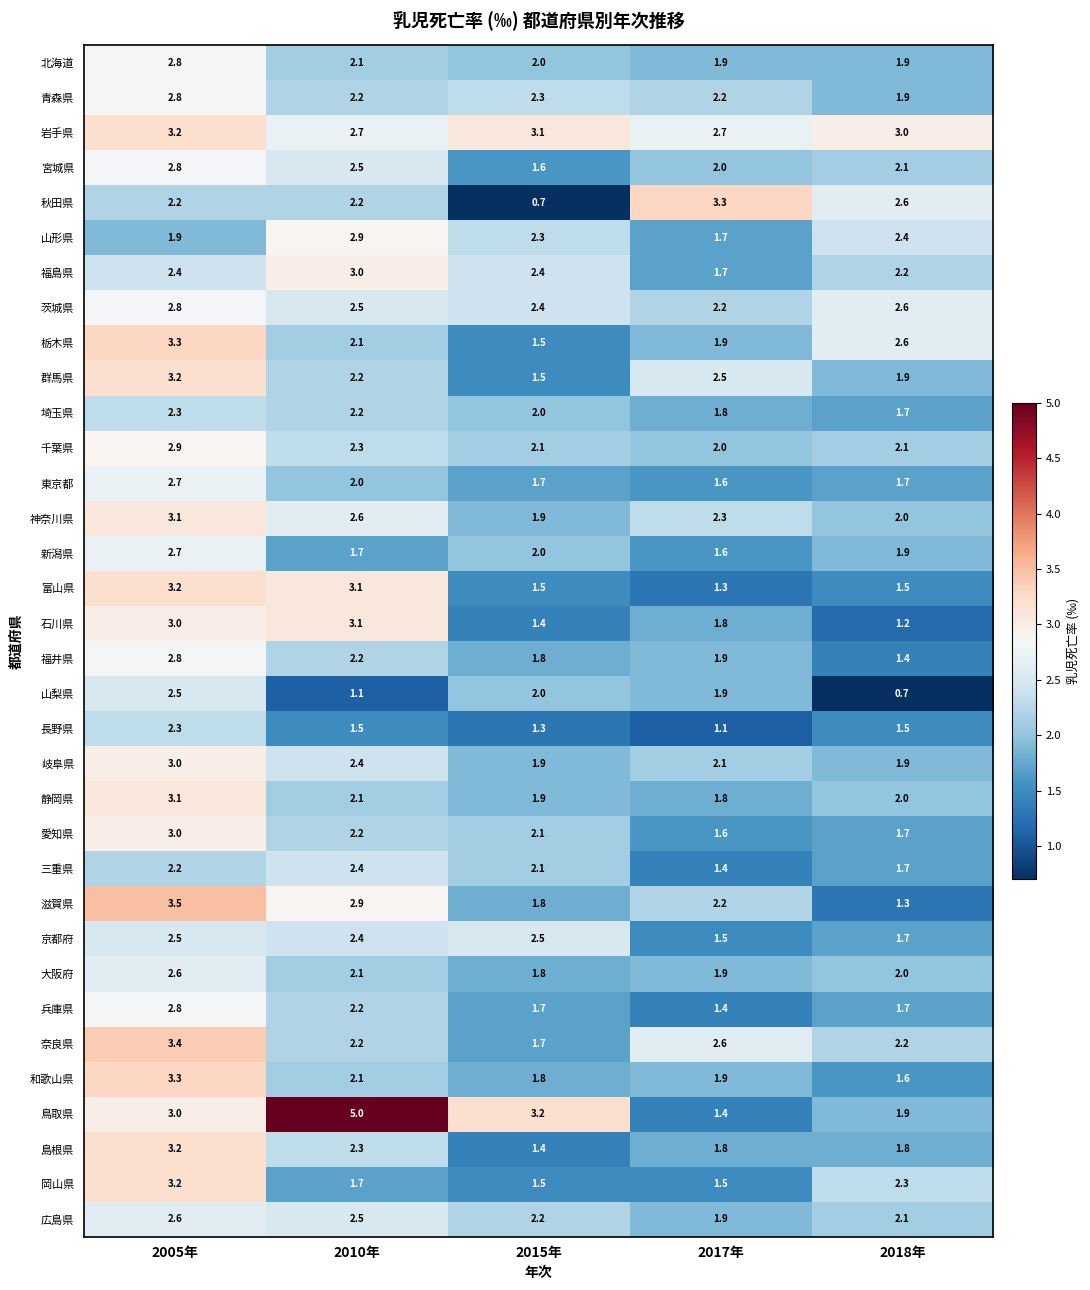

What is the total value across all series at 2017年?

64.4